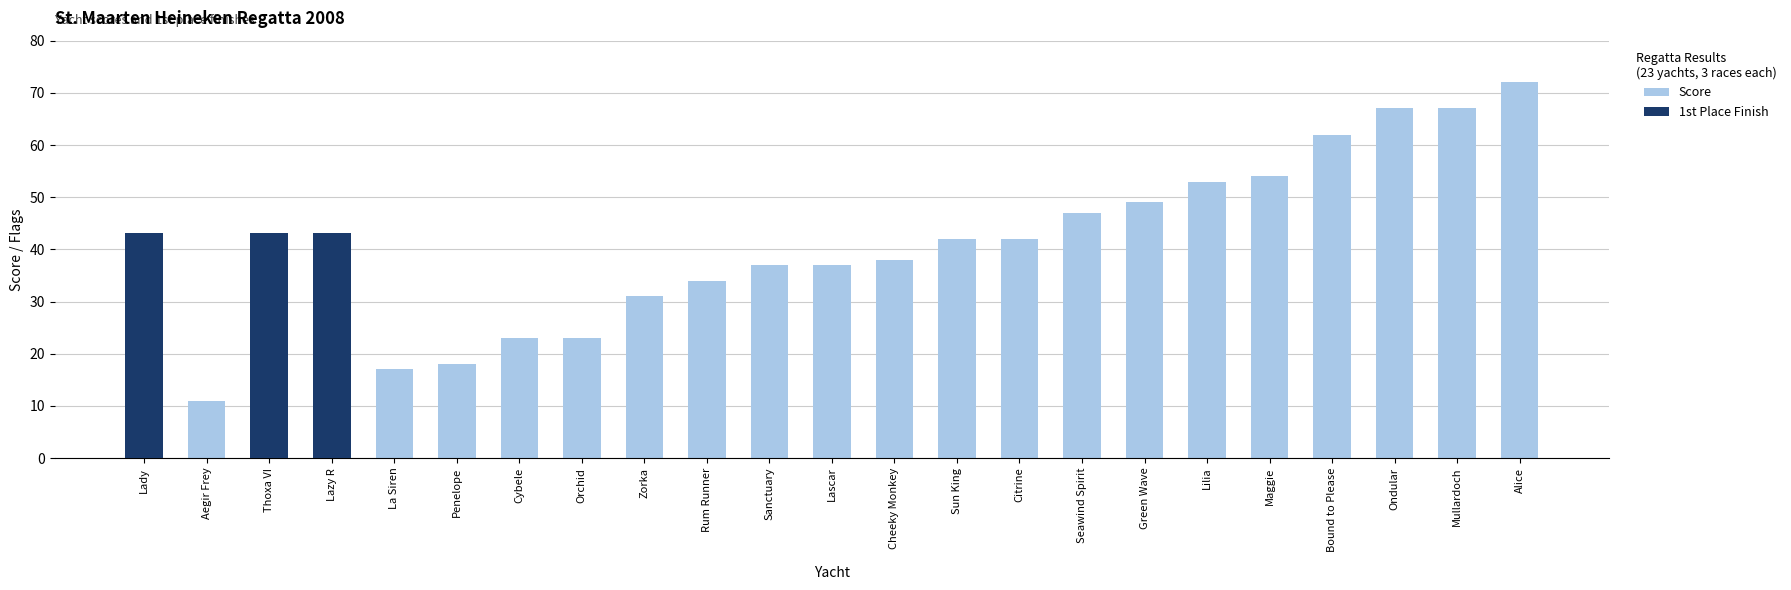

Which series has the largest range (max minus min)?

Score